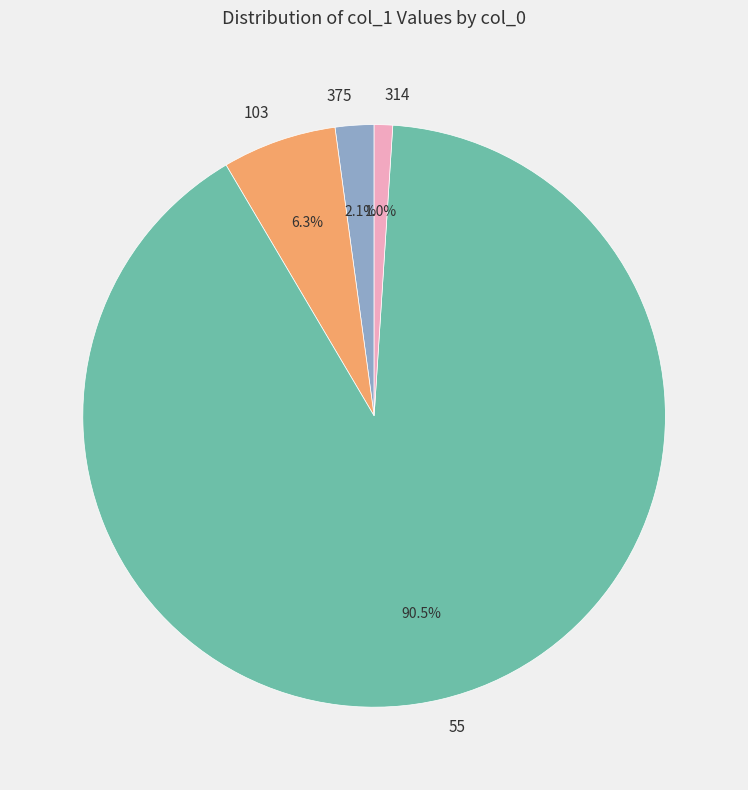

To the nearest percent, what is the average slice percentage?

25%